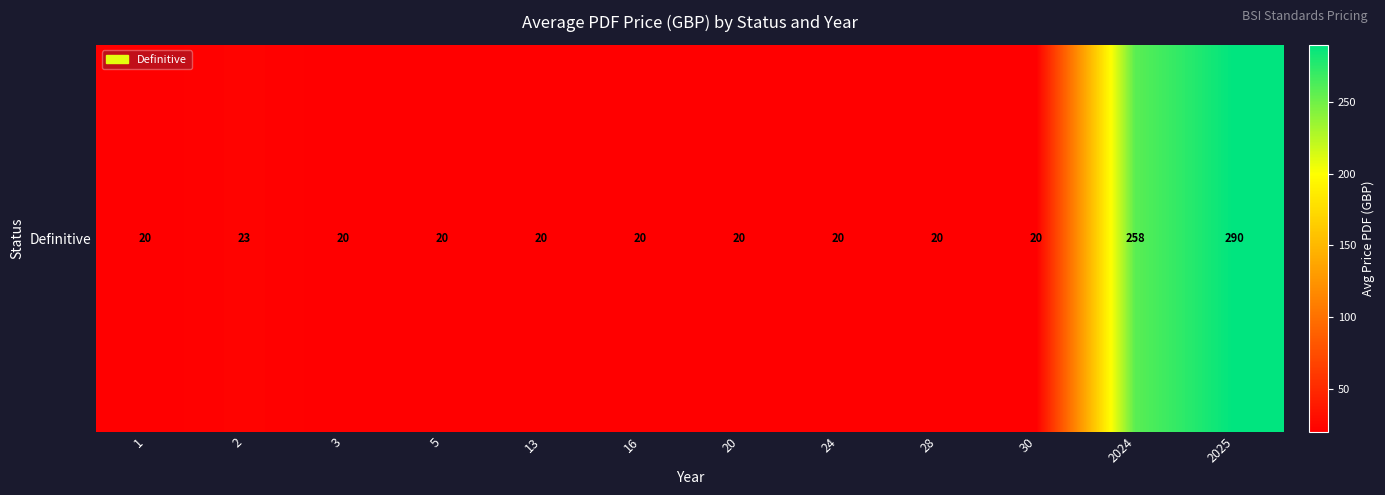

What is the sum of the values at 2025 and 2024?

548.0